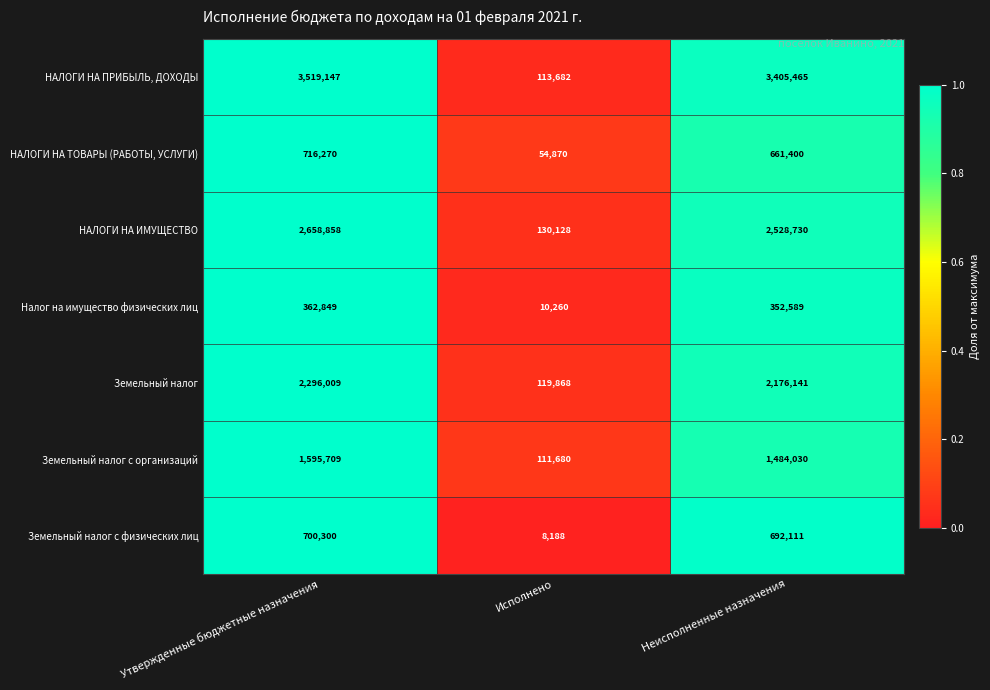

Reading left to right, transcribe all the data shown in this chart.

НАЛОГИ НА ПРИБЫЛЬ, ДОХОДЫ: Утвержденные бюджетные назначения=3519147	Исполнено=113682	Неисполненные назначения=3405465
НАЛОГИ НА ТОВАРЫ (РАБОТЫ, УСЛУГИ): Утвержденные бюджетные назначения=716270	Исполнено=54870	Неисполненные назначения=661400
НАЛОГИ НА ИМУЩЕСТВО: Утвержденные бюджетные назначения=2658858	Исполнено=130128	Неисполненные назначения=2528730
Налог на имущество физических лиц: Утвержденные бюджетные назначения=362849	Исполнено=10260	Неисполненные назначения=352589
Земельный налог: Утвержденные бюджетные назначения=2296009	Исполнено=119868	Неисполненные назначения=2176141
Земельный налог с организаций: Утвержденные бюджетные назначения=1595709	Исполнено=111680	Неисполненные назначения=1484030
Земельный налог с физических лиц: Утвержденные бюджетные назначения=700300	Исполнено=8188	Неисполненные назначения=692111